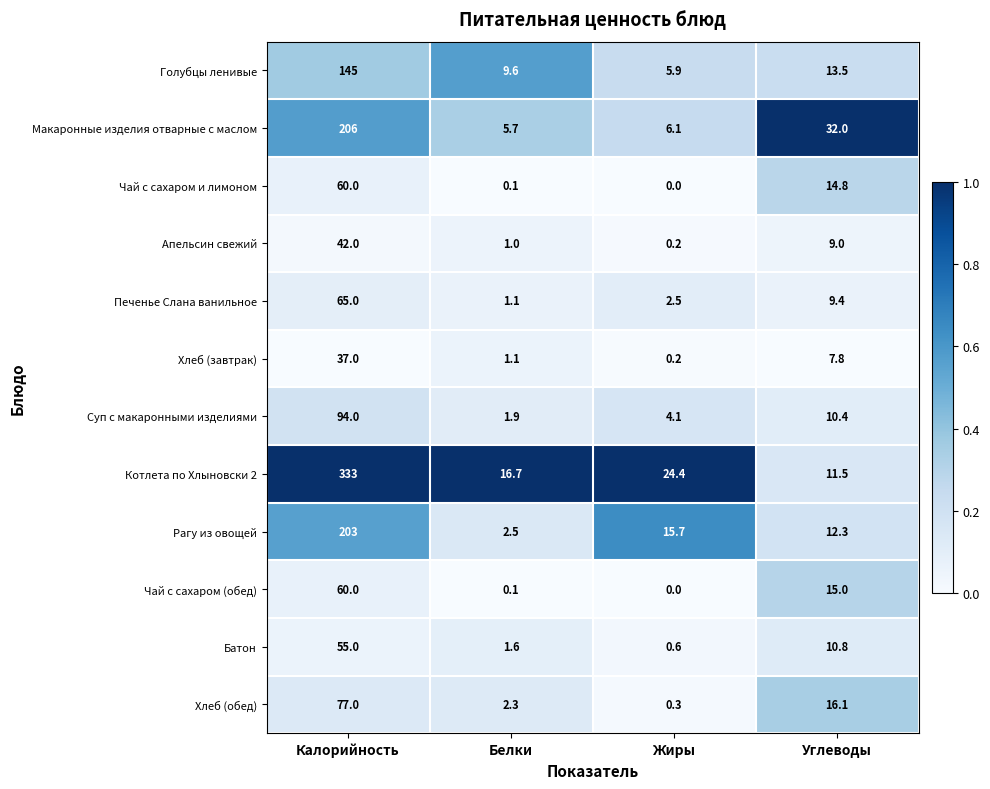

What is the spread (max minus min) of values at Калорийность?

296.0